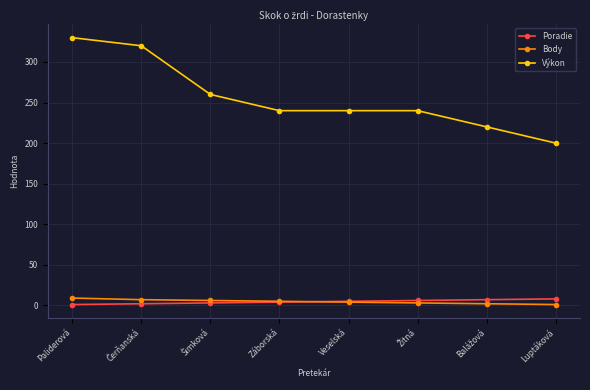

Which series has the widest spread of values?

Výkon